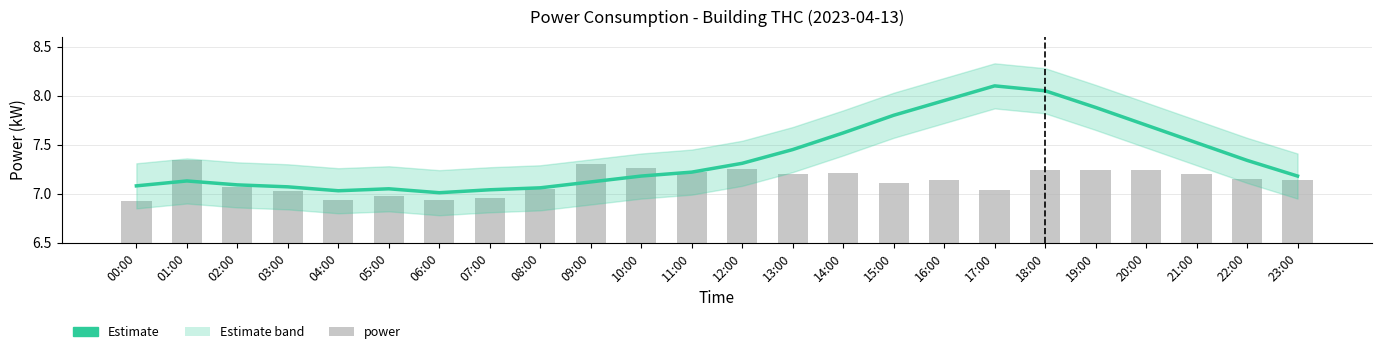

Are the bars grouped side by side (vs. stacked)?

Yes